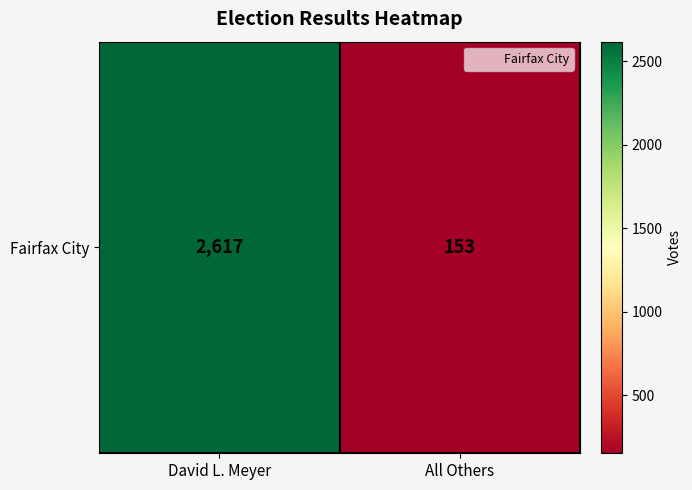

Rank the categories by value from highest to lowest.

David L. Meyer, All Others